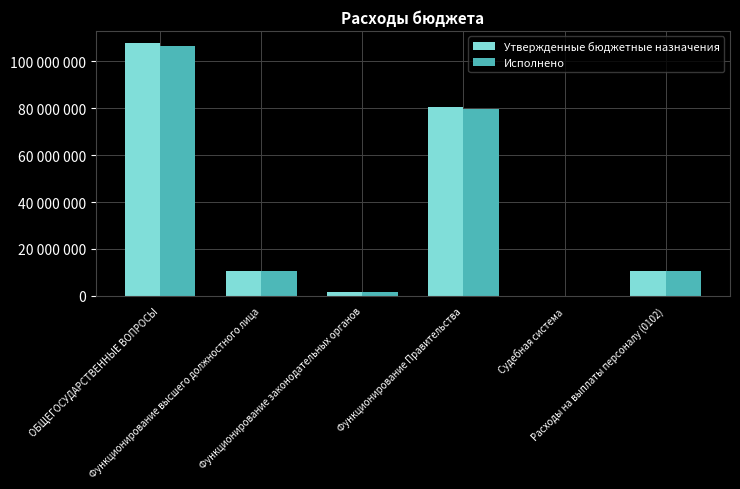

Are the bars grouped side by side (vs. stacked)?

Yes